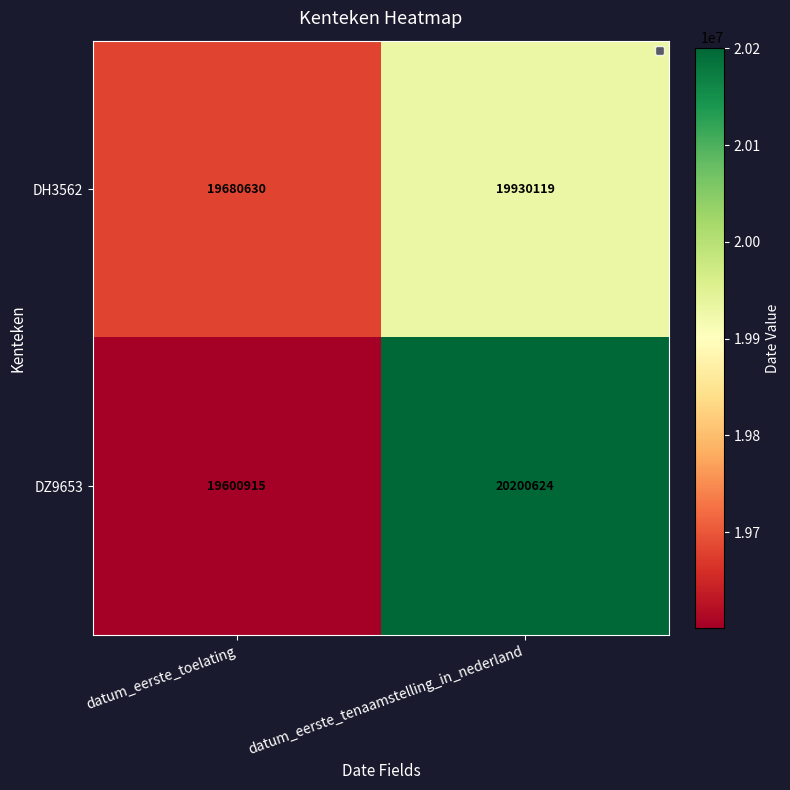

Which series has the widest spread of values?

DZ9653